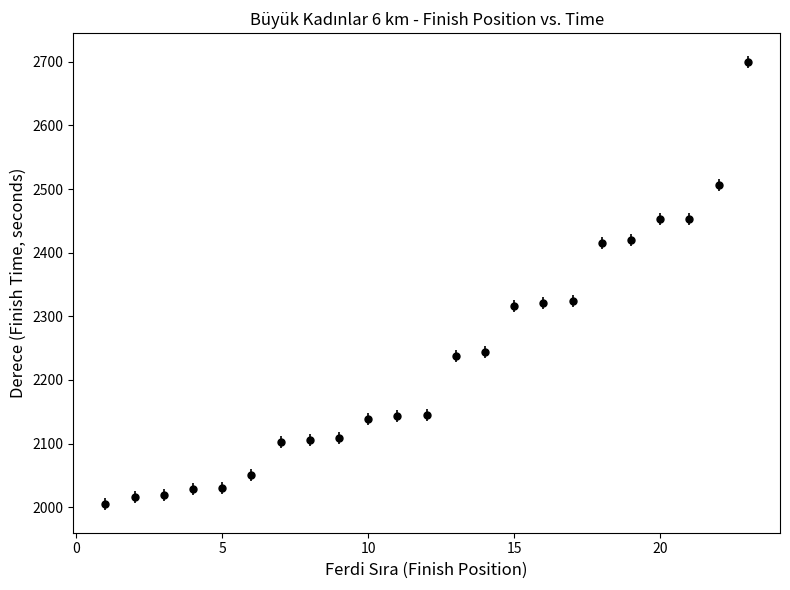

What is the value of the 23rd point from the left?

2700